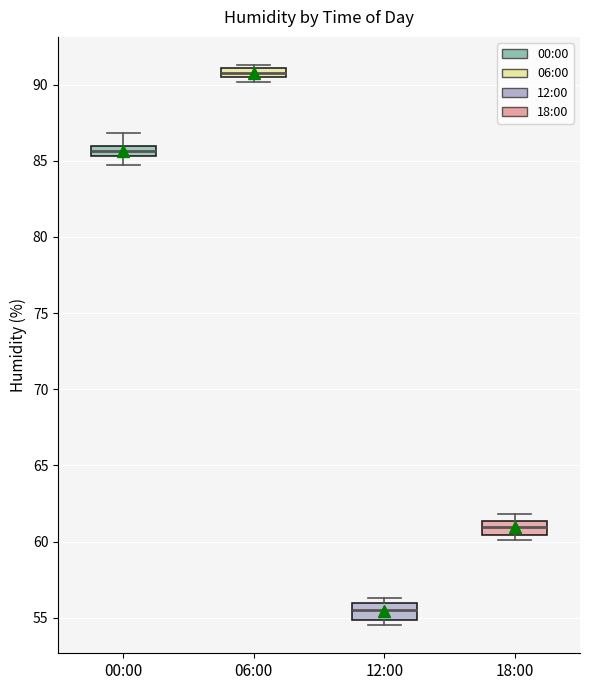

Which box's median line is the highest?

06:00